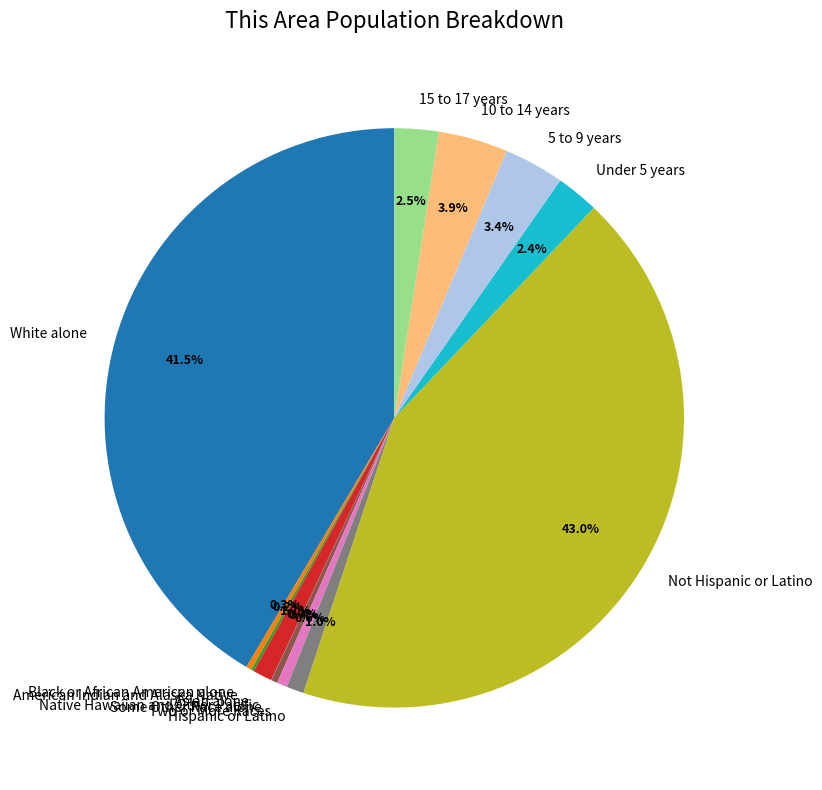

The Asian alone slice represents 1% of the pie. True or false?

True